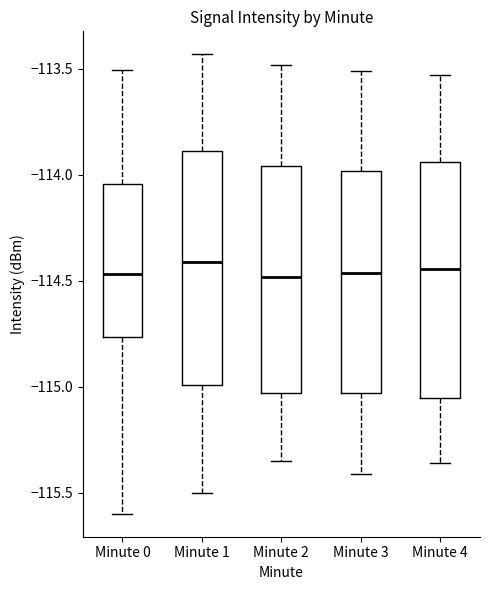

Reading left to right, transcribe this box plot: for each box, give where its median line is, the range the box spans, and where its two whiskers end, as read against the y-axis. The values are not printed on the chart, so give them approximately, as read against the axis.

Minute 0: median -114.45, box -114.75 to -114.05, whiskers -115.60 to -113.50
Minute 1: median -114.40, box -115.00 to -113.90, whiskers -115.50 to -113.45
Minute 2: median -114.50, box -115.05 to -113.95, whiskers -115.35 to -113.50
Minute 3: median -114.45, box -115.05 to -114.00, whiskers -115.40 to -113.50
Minute 4: median -114.45, box -115.05 to -113.95, whiskers -115.35 to -113.55